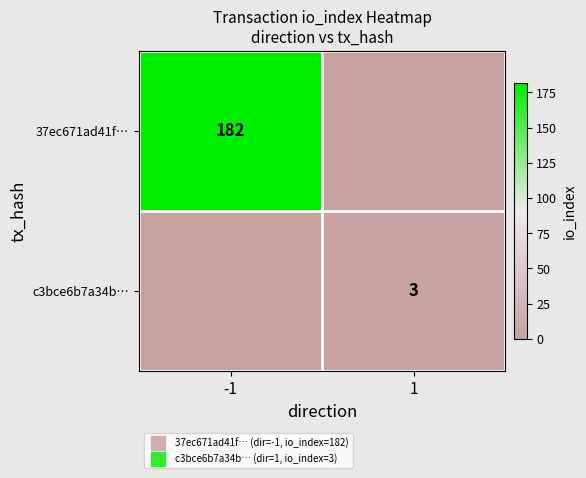

Is the value of c3bce6b7a34b… at -1 greater than the value of 37ec671ad41f… at -1?

No